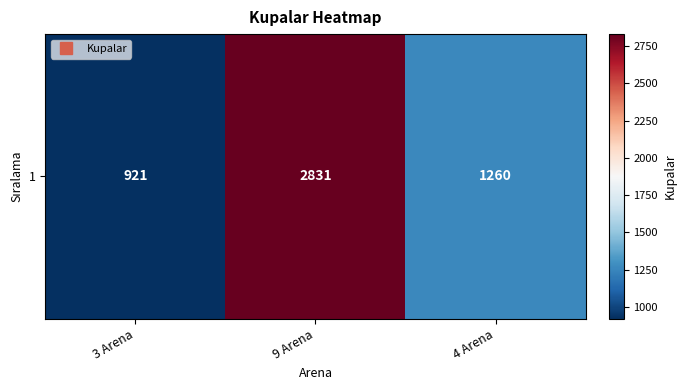

What is the average value?

1671